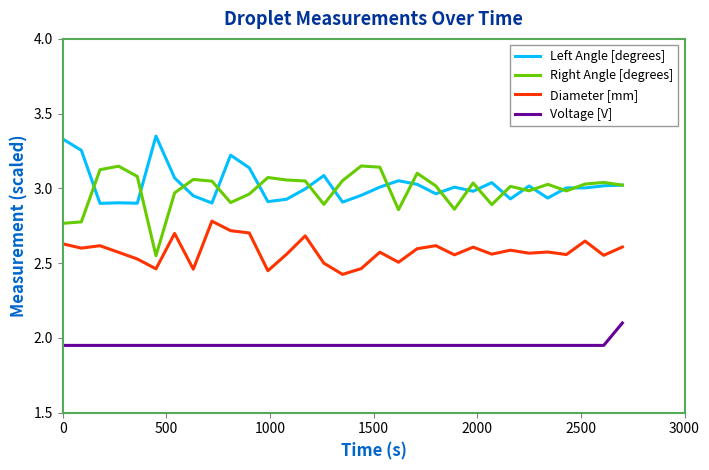

True or false: Diameter [mm] and Left Angle [degrees] cross at least once.

False